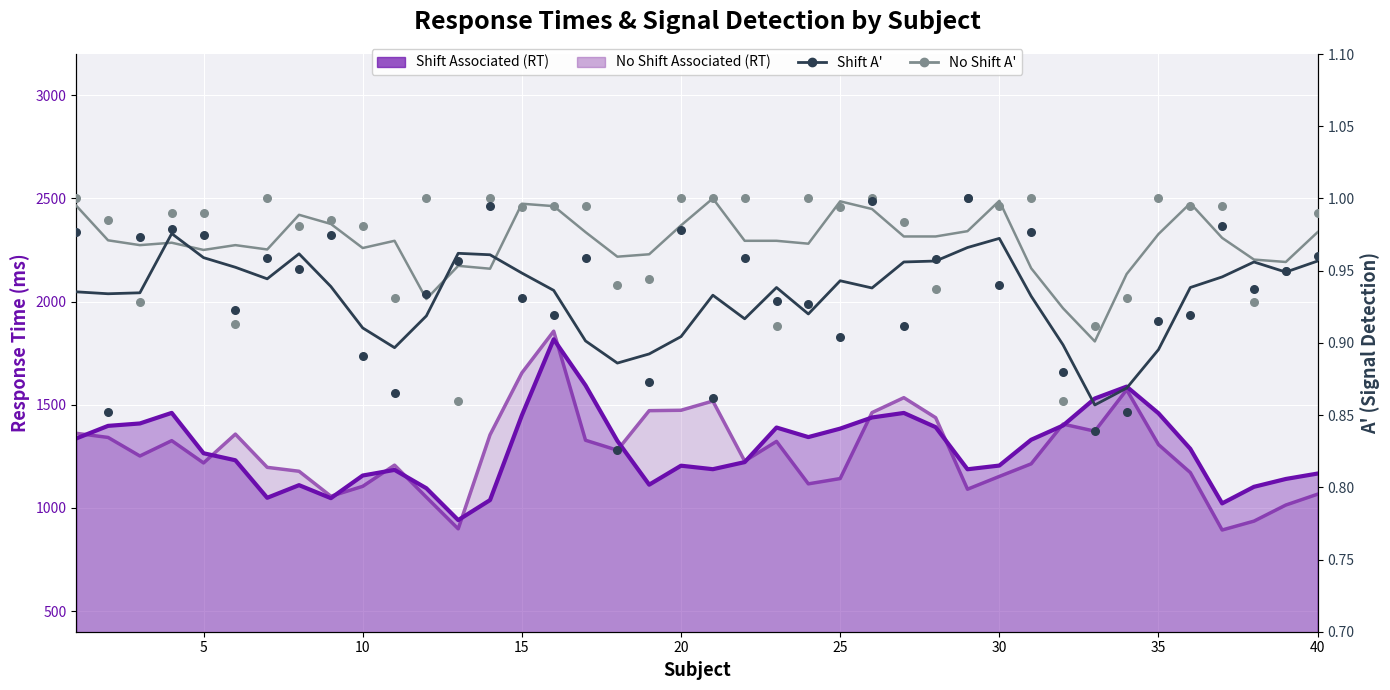

Which series reaches the maximum Y coordinate?

No Shift A'